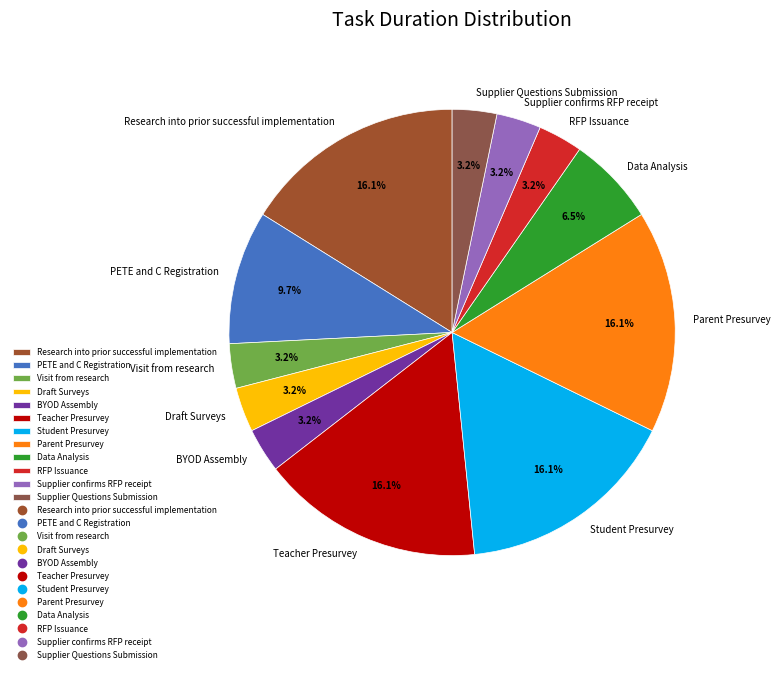

To the nearest percent, what is the combined percentage of BYOD Assembly and Draft Surveys?

6%